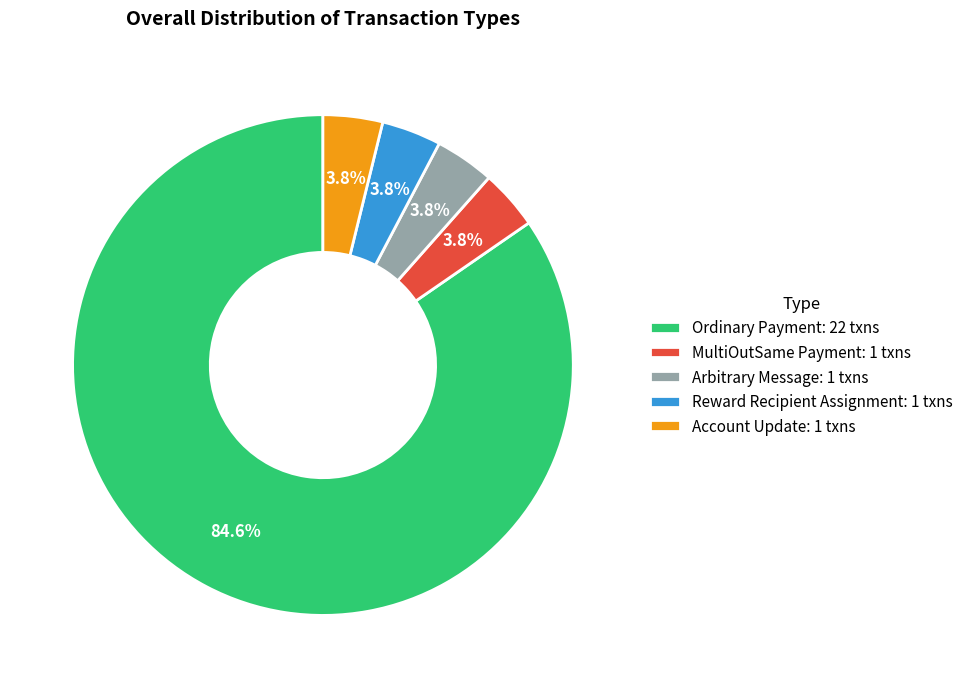

Do MultiOutSame Payment and Account Update together represent more than half of the pie?

No